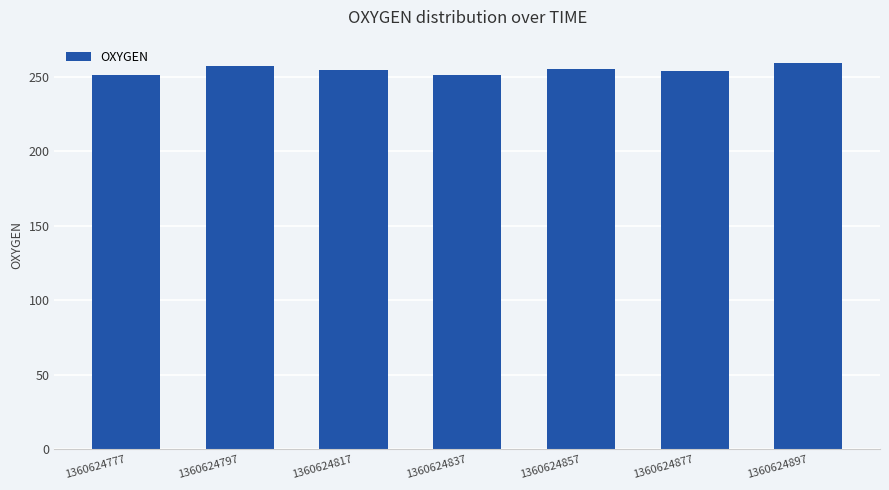

True or false: the data shows 342.5 at 1360624857.

False